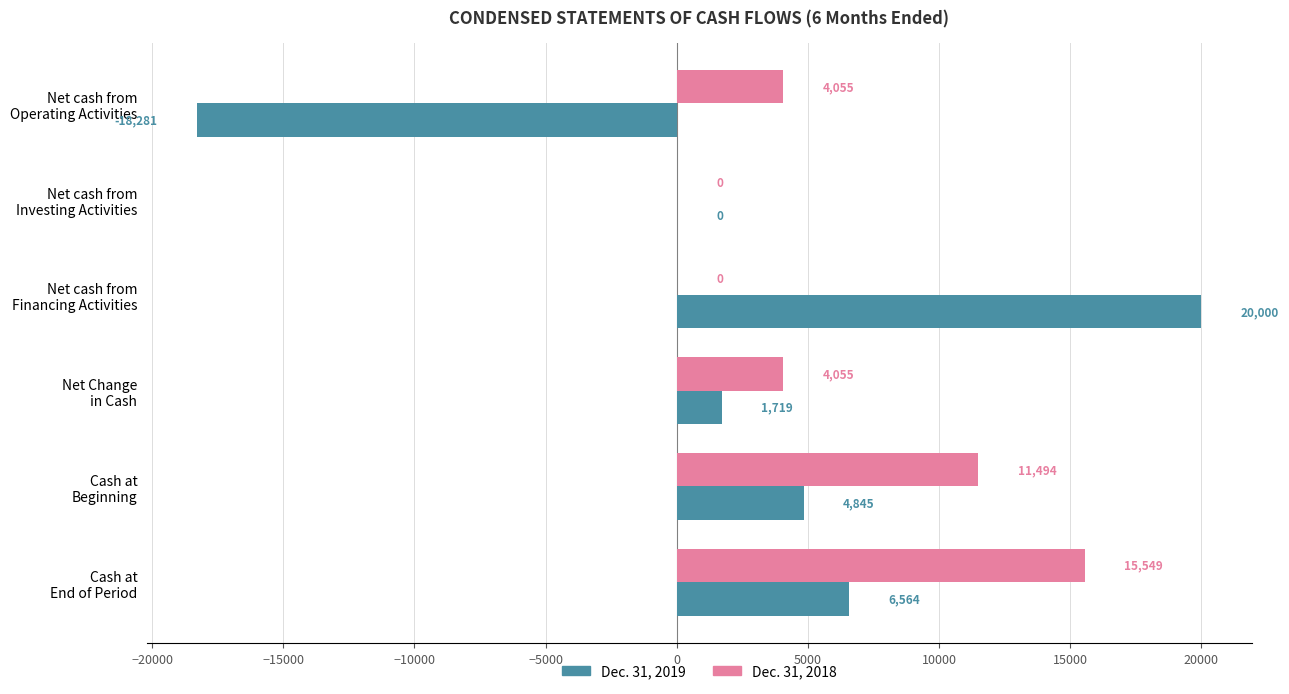

What is the sum of all Dec. 31, 2019 values?

14847